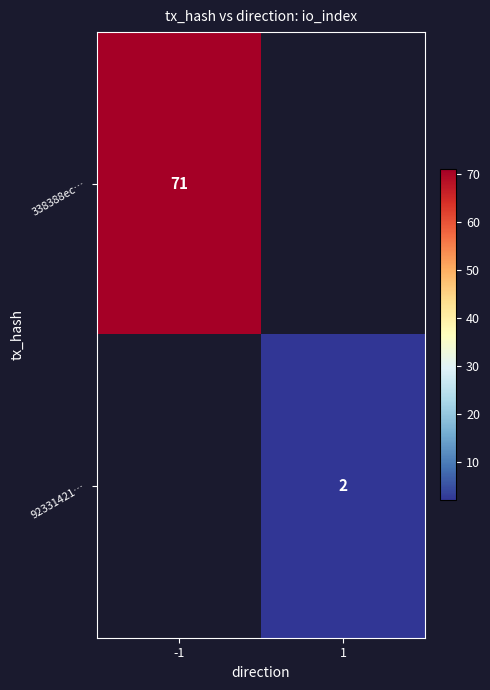

The value of 92331421… at 1 is 1. True or false?

False